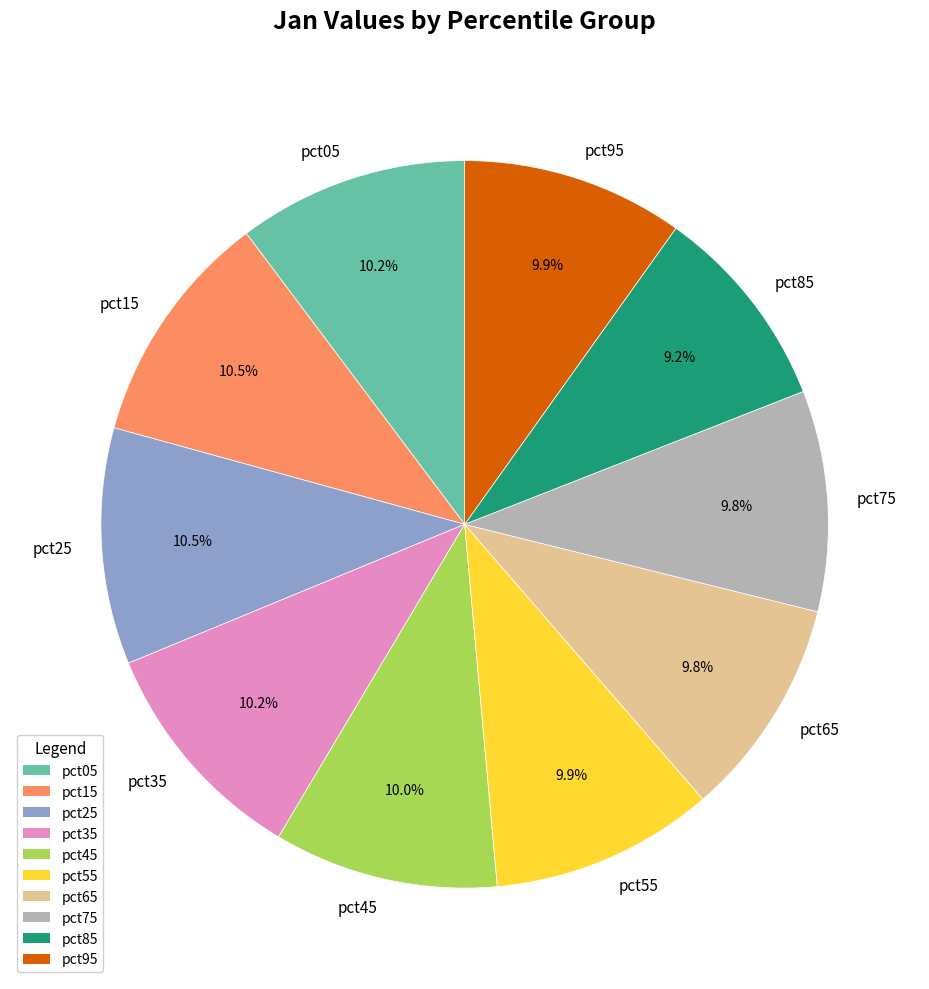

What percentage is the pct65 slice, to the nearest percent?

10%